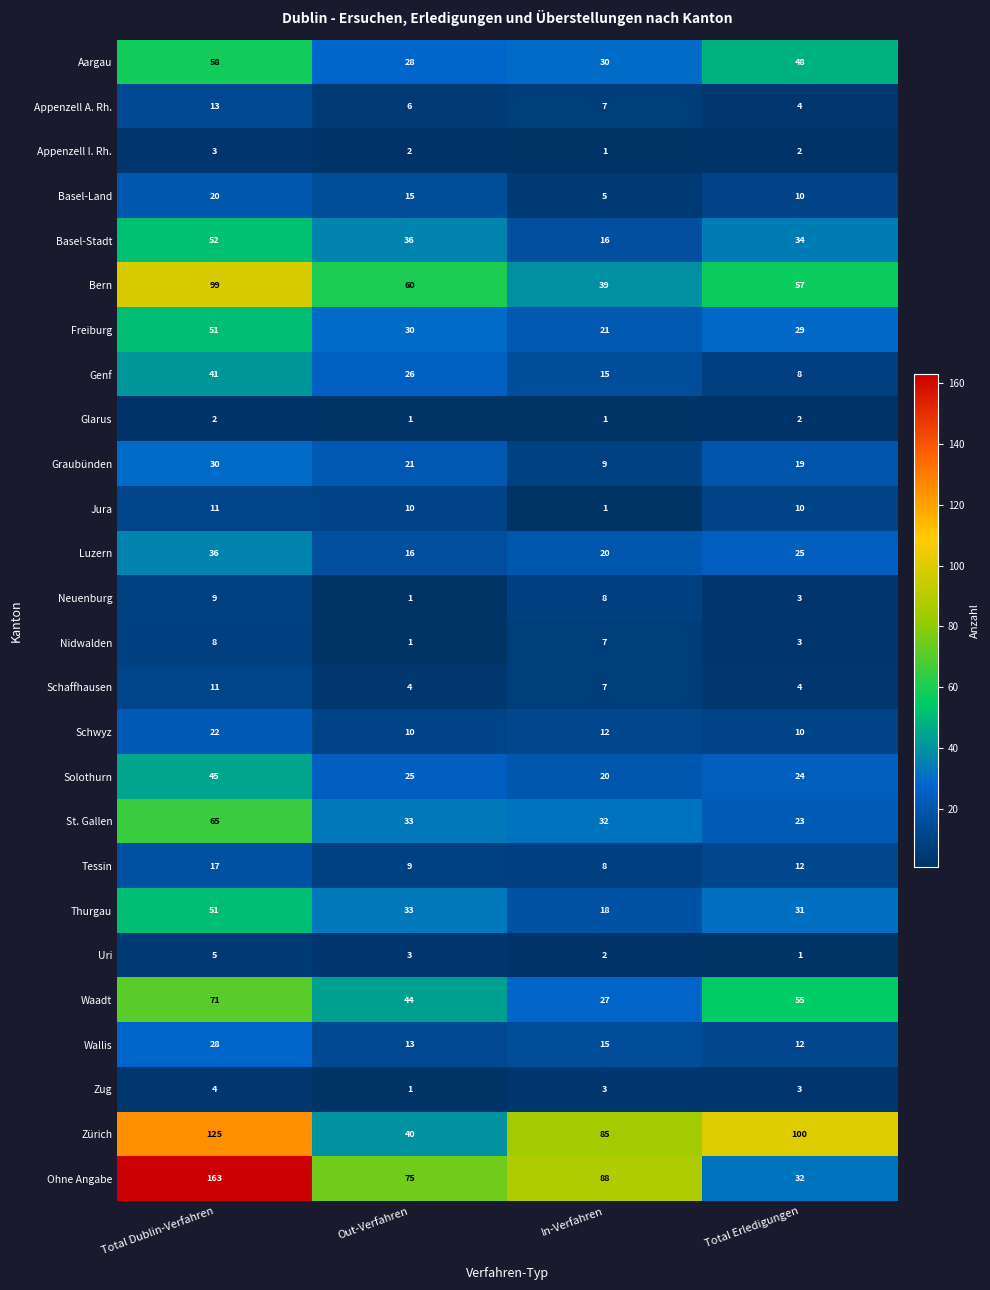

What is the highest value of the Graubünden series?

30